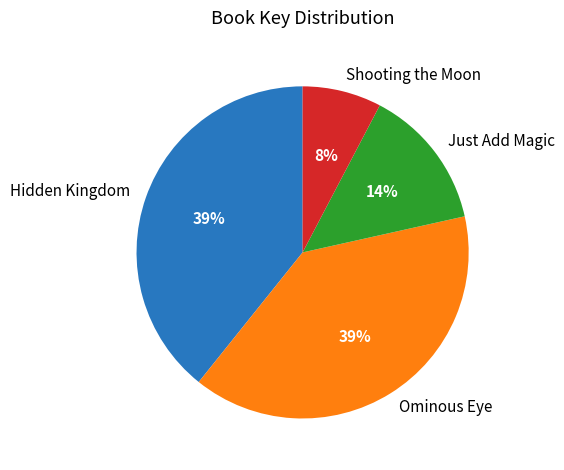

Is there any slice that represents more than half of the pie?

No